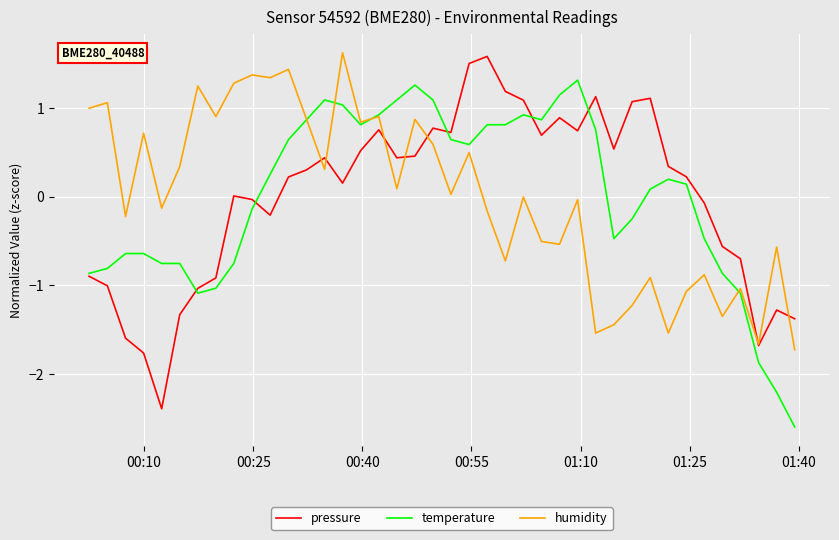

At how many categories does at least one series exceed -1?

38